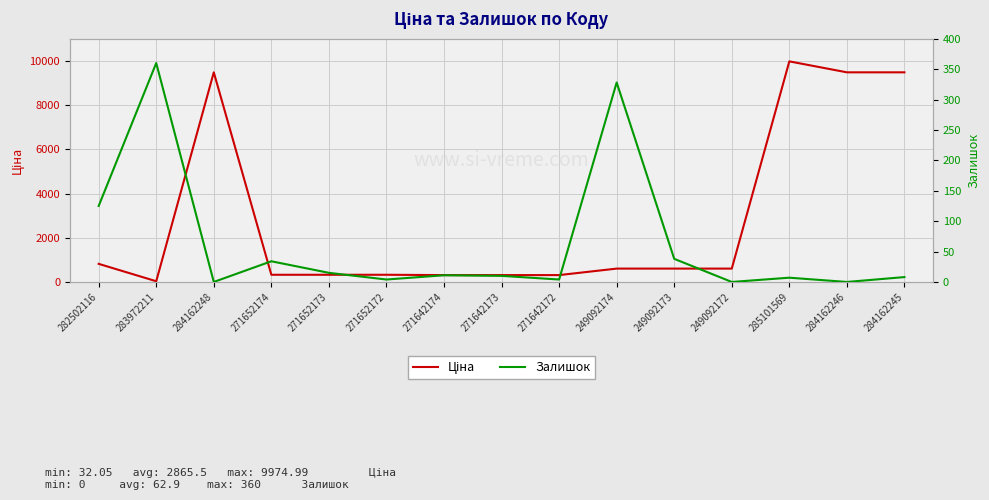

The value of Ціна at 284162246 is 5230.8. True or false?

False